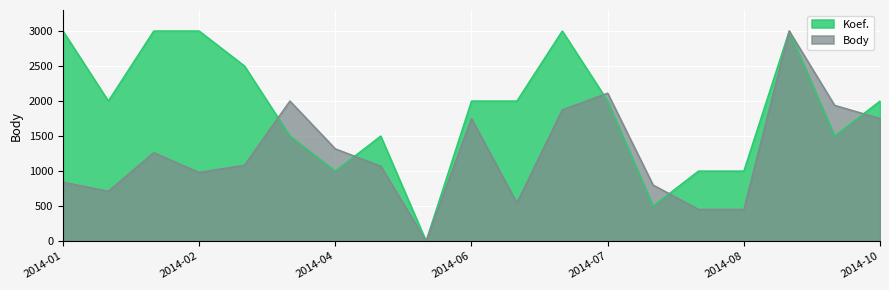

Is the value of Koef. at 2014-09-12 greater than the value of Body at 2014-01-01?

Yes